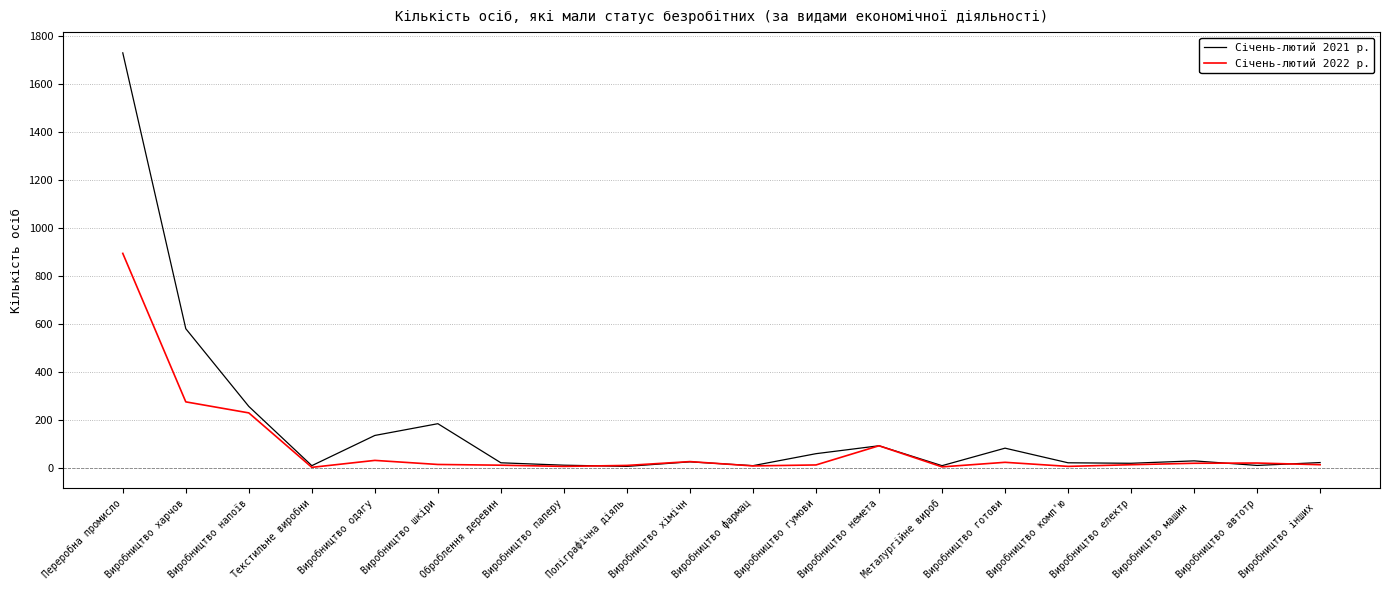

What is the difference between the maximum and minimum values in the Січень-лютий 2021 р. series?

1724